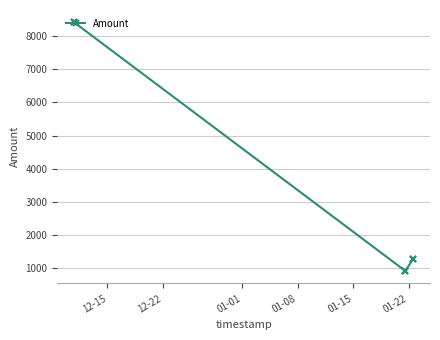

How many points are higher than both their immediate neighbors (excluding endpoints)?

1